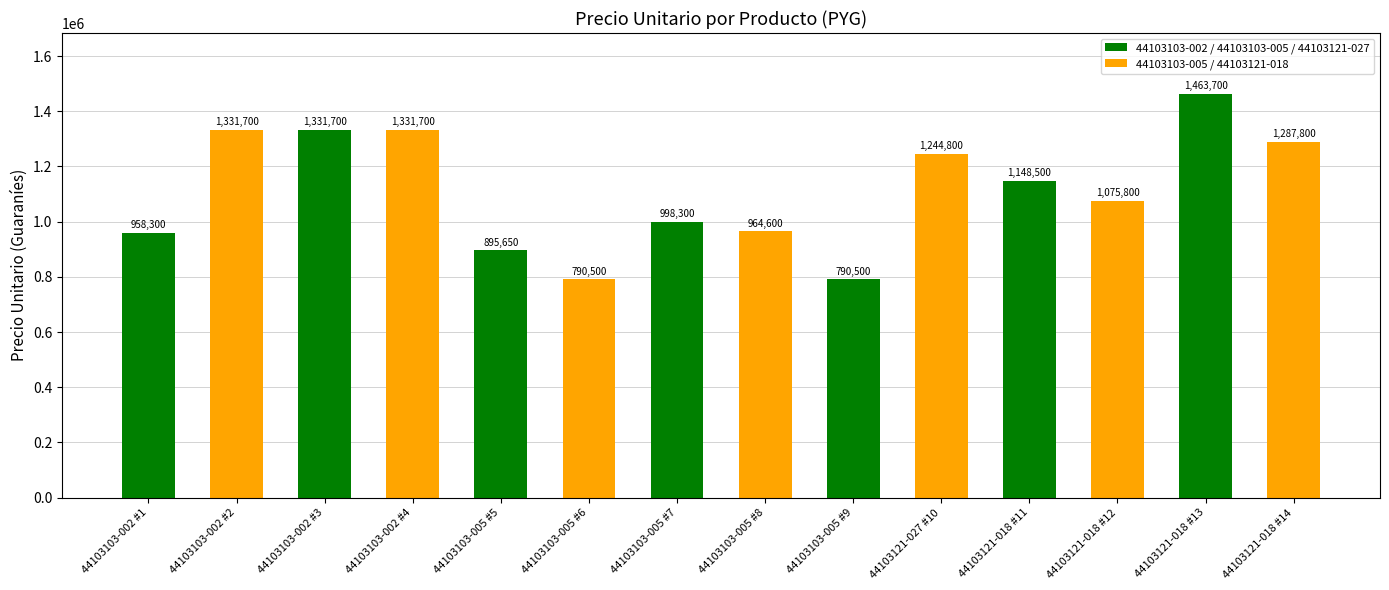

What is the difference between the maximum and minimum values?

673200